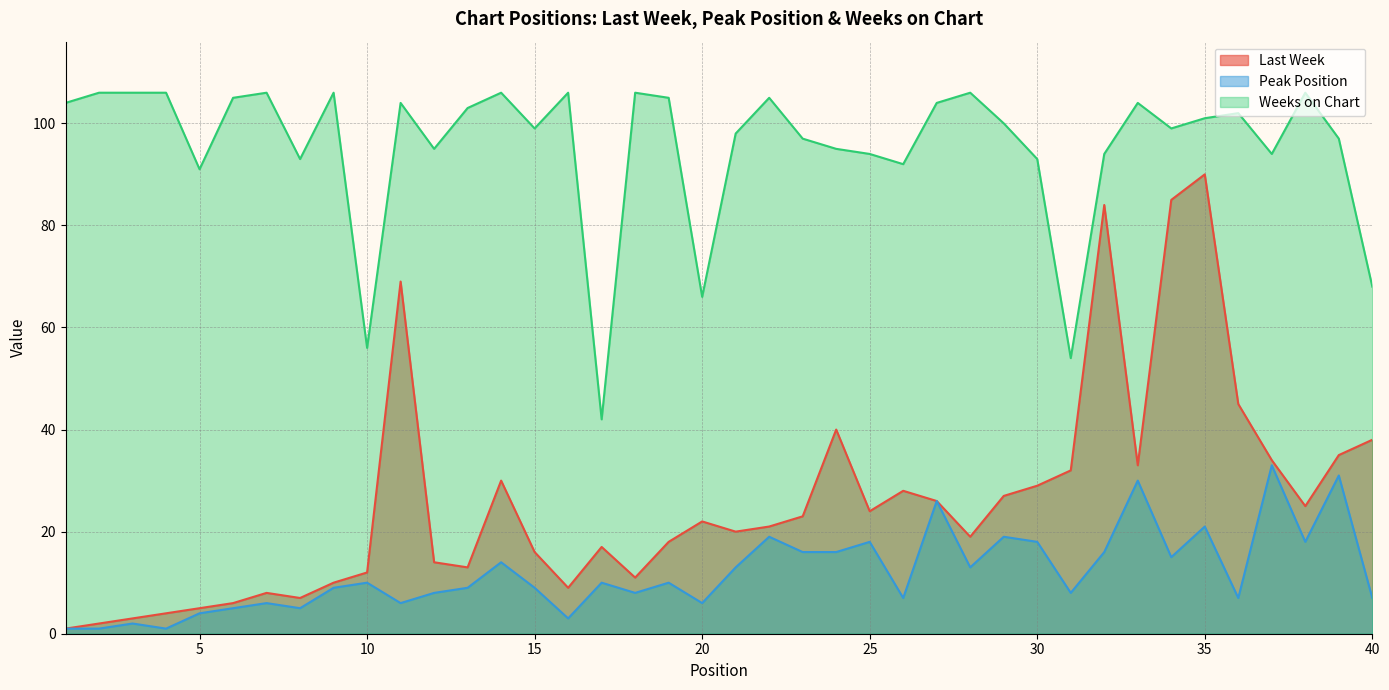

What is the spread (max minus min) of values at 27?

78